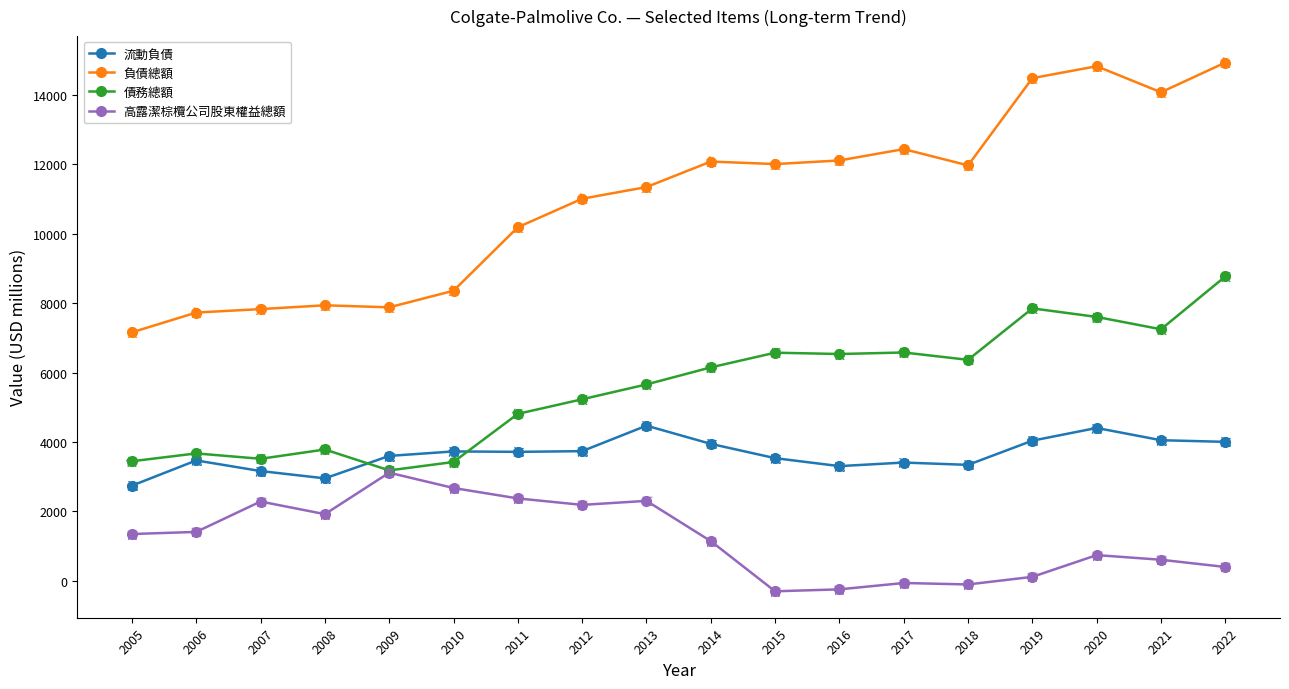

True or false: 高露潔棕欖公司股東權益總額 has more than 2 points higher than both neighbors.

True